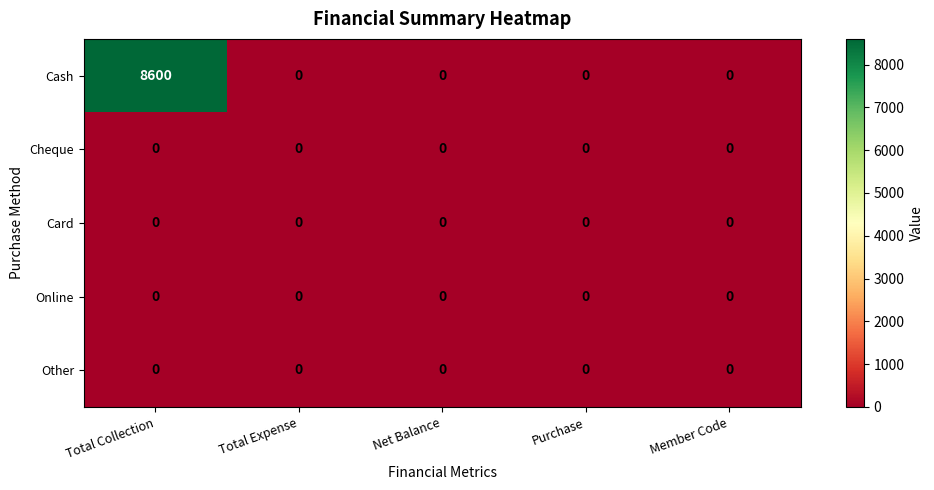

Which series changed the most between Total Collection and Member Code?

Cash